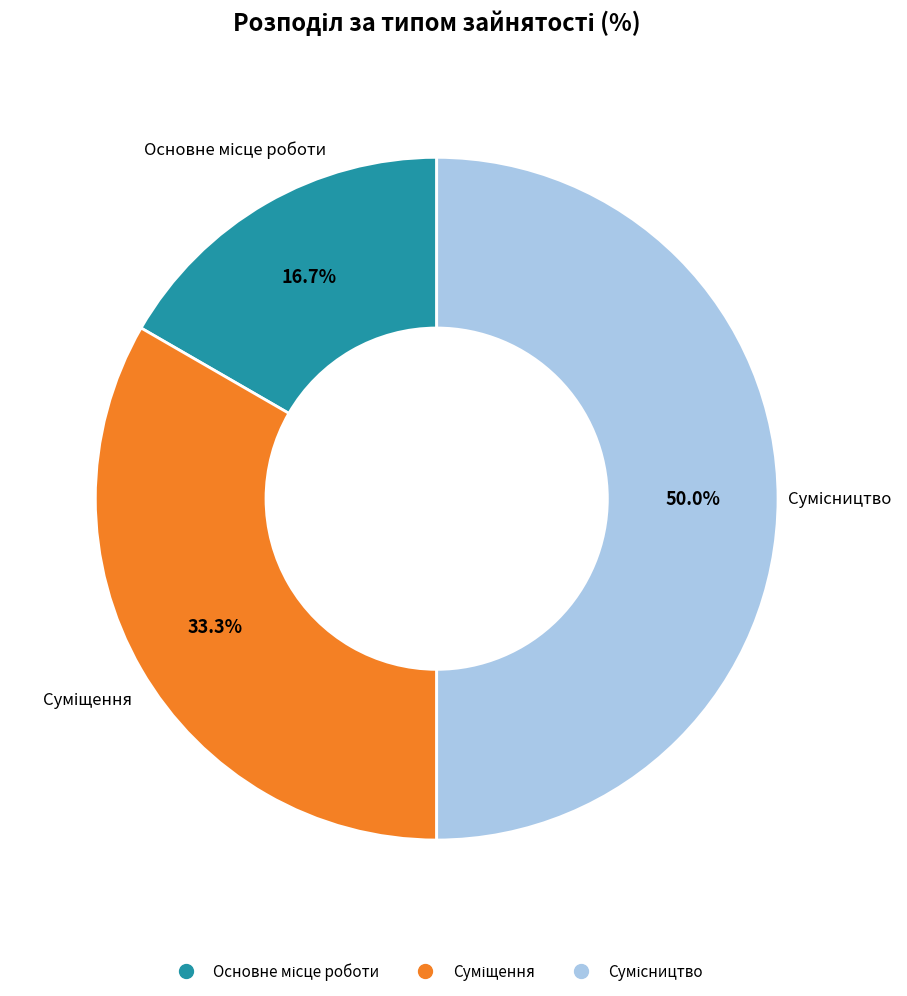

Count the number of slices in the pie.

3